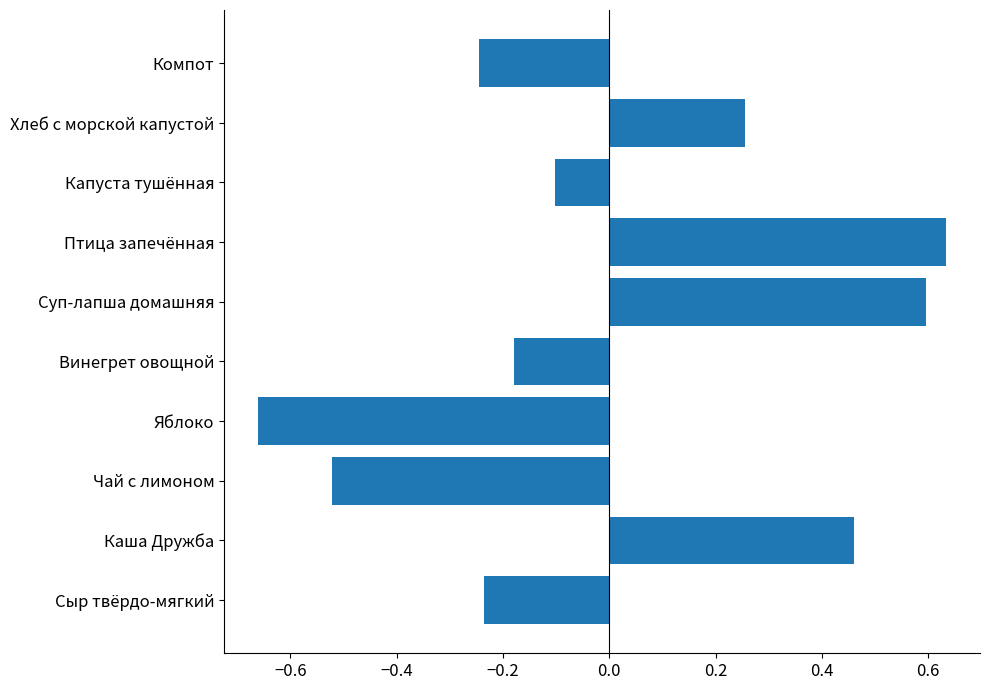

How many values exceed 0?

4